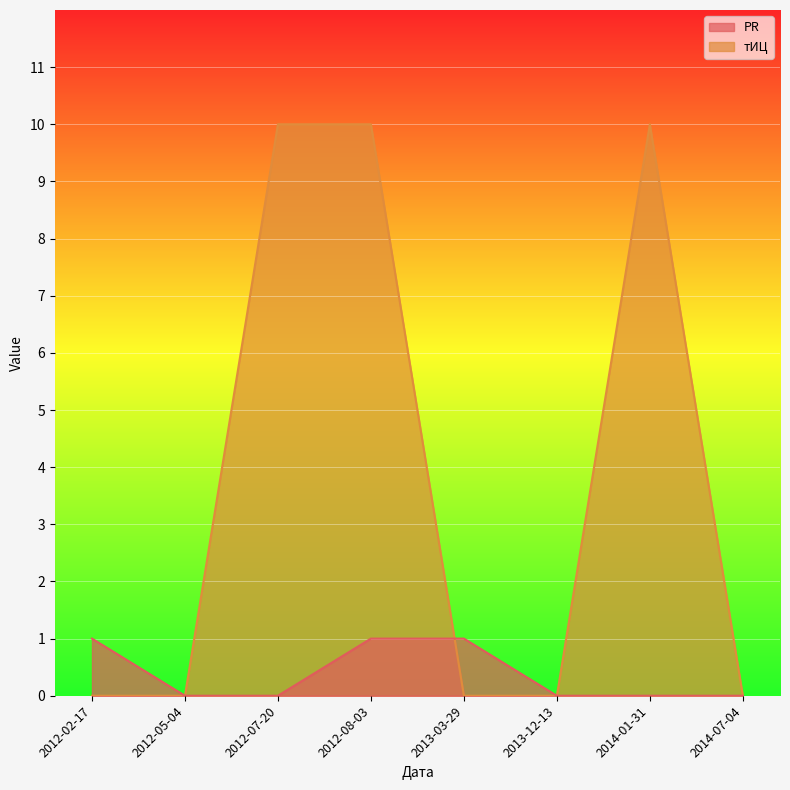

True or false: тИЦ has a value of 6 at 2012-08-03.

False